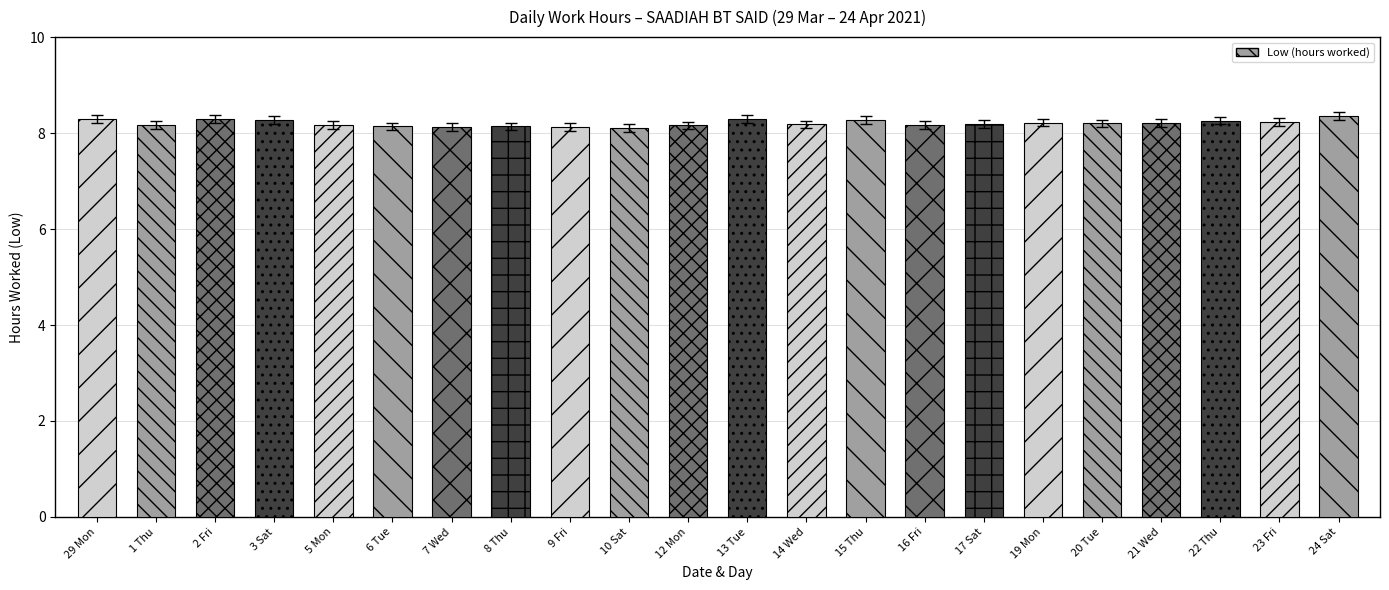

How many bars are there in total?

22